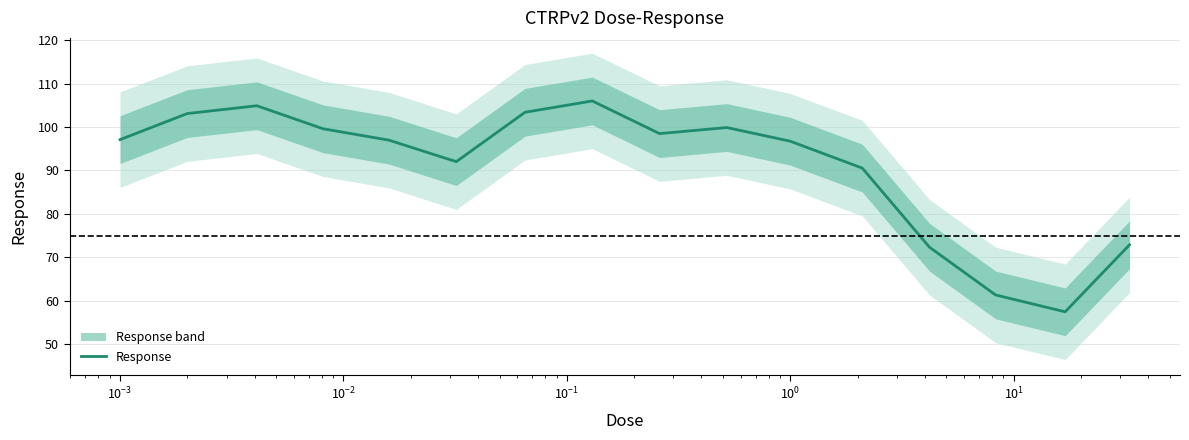

What is the smallest value displayed?

57.4